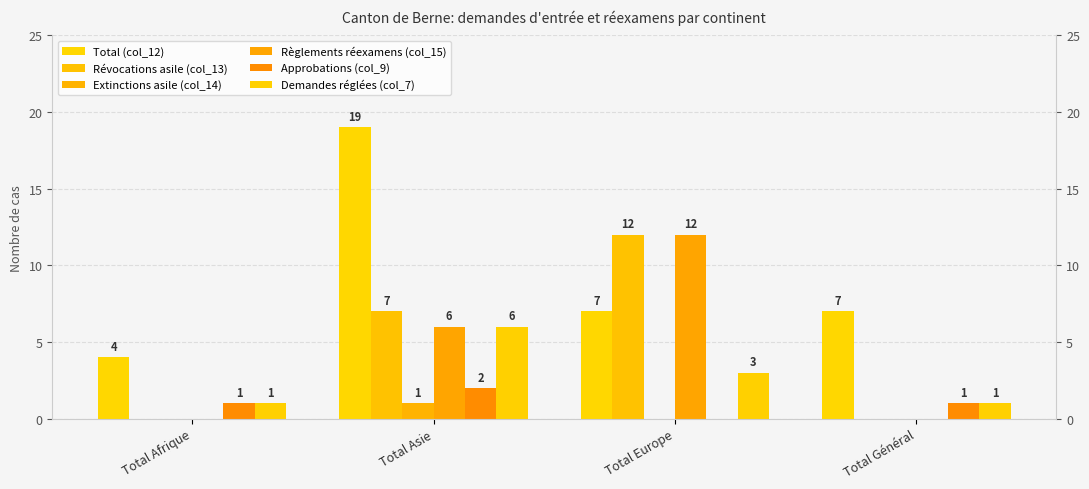

At how many categories does at least one series exceed 1?

4